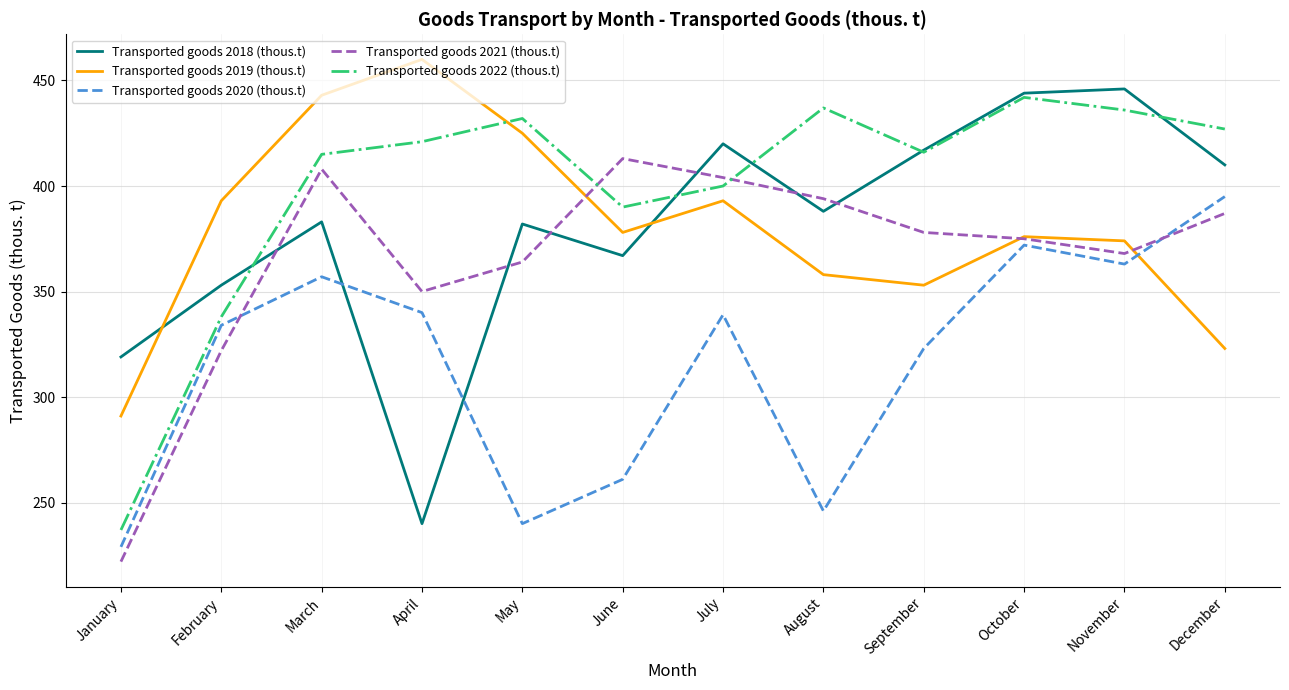

At which label is Transported goods 2018 (thous.t) closest to 343?

February